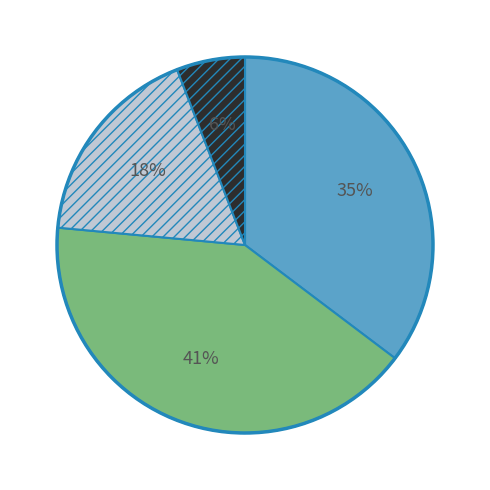

Does any single category account for the majority?

No